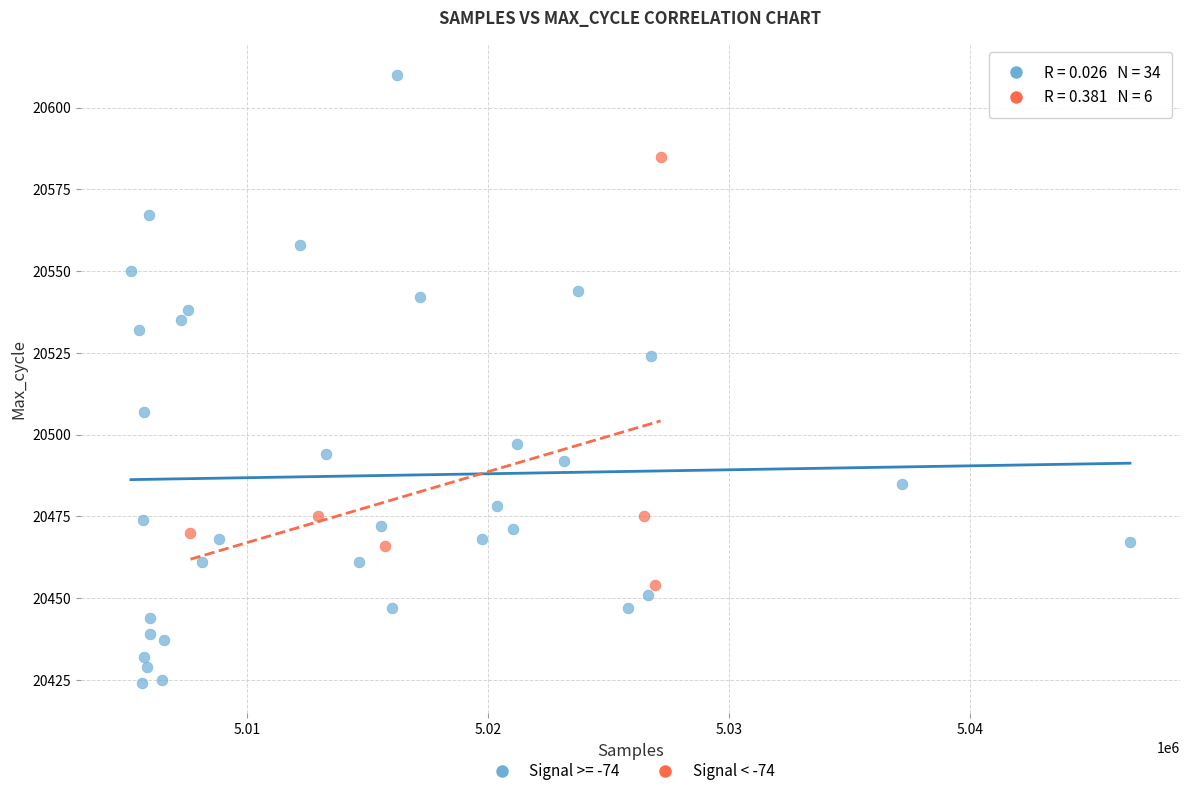

Which series reaches the maximum Y coordinate?

Signal >= -74